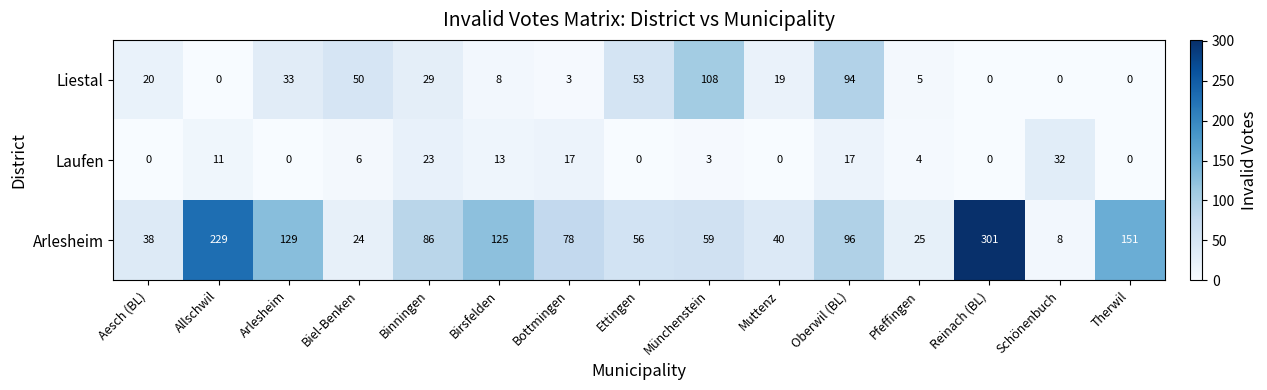

The value of Arlesheim at Therwil is 216. True or false?

False